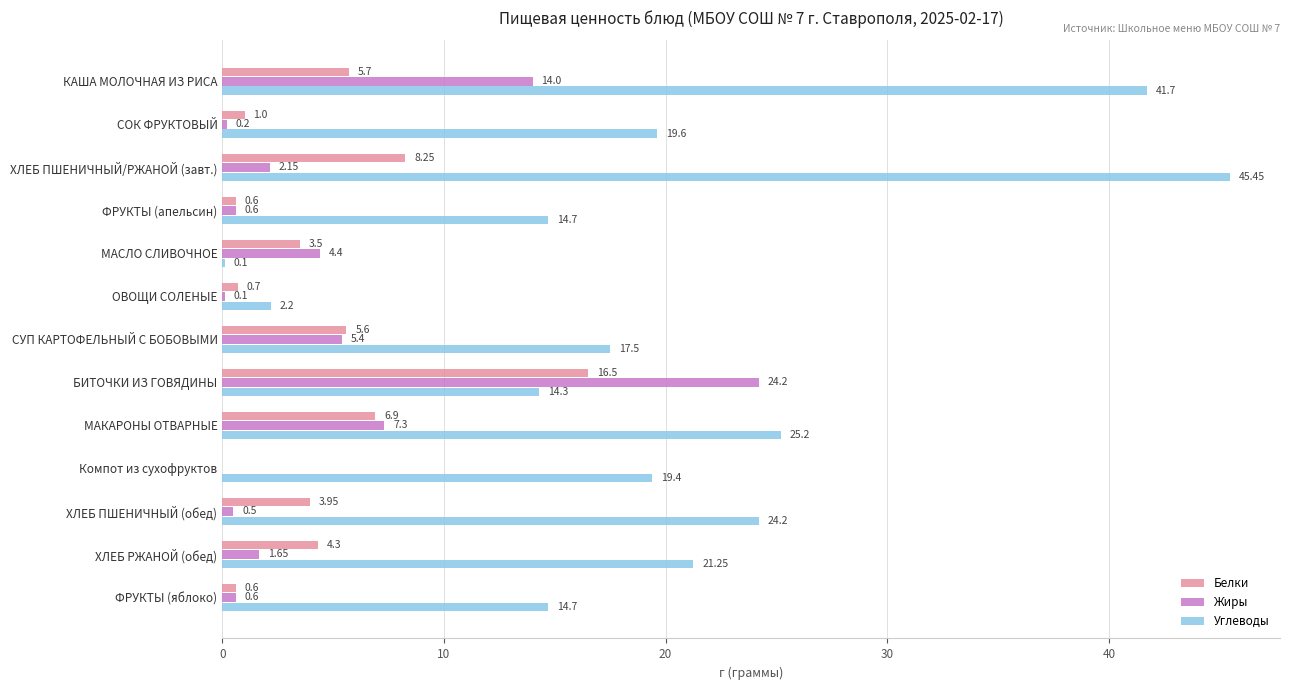

What are all the series names shown in the legend?

Белки, Жиры, Углеводы